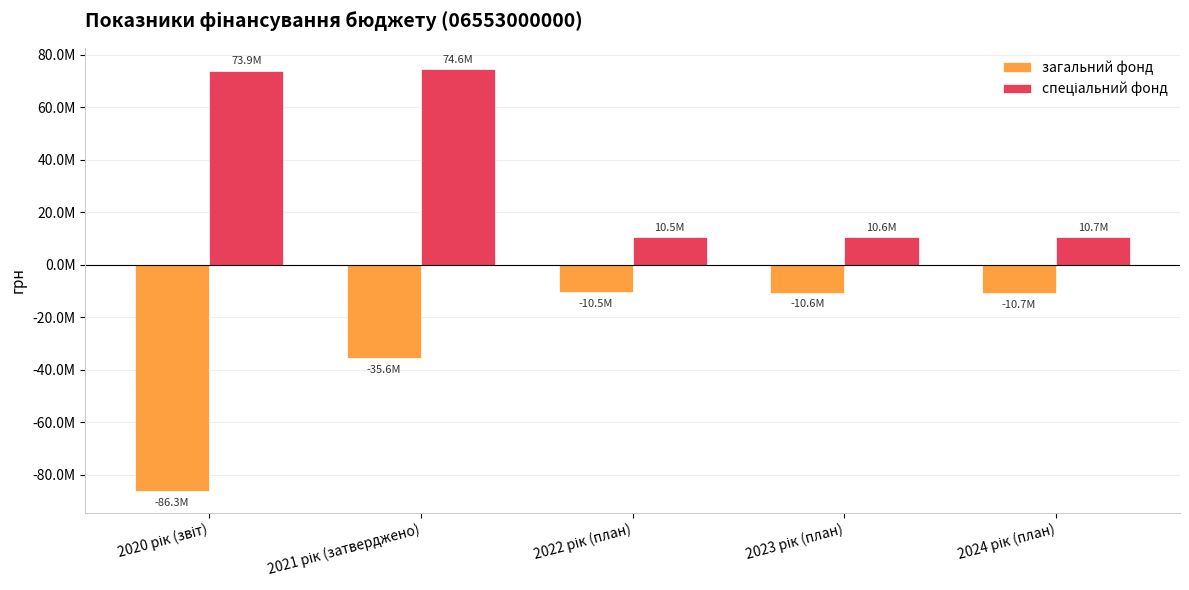

Rank the categories by загальний фонд value from lowest to highest.

2020 рік (звіт), 2021 рік (затверджено), 2024 рік (план), 2023 рік (план), 2022 рік (план)